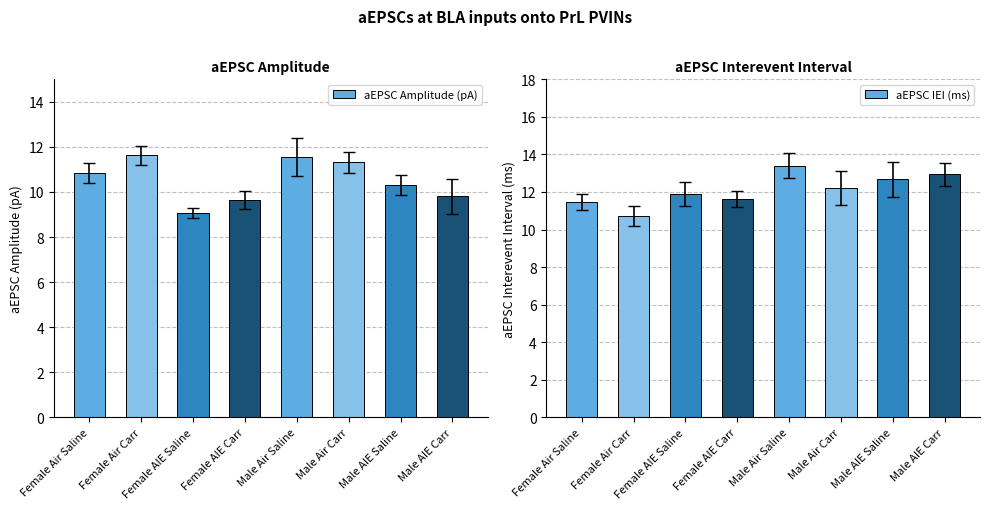

What is the label of the 2nd bar from the right?

Male AIE Saline